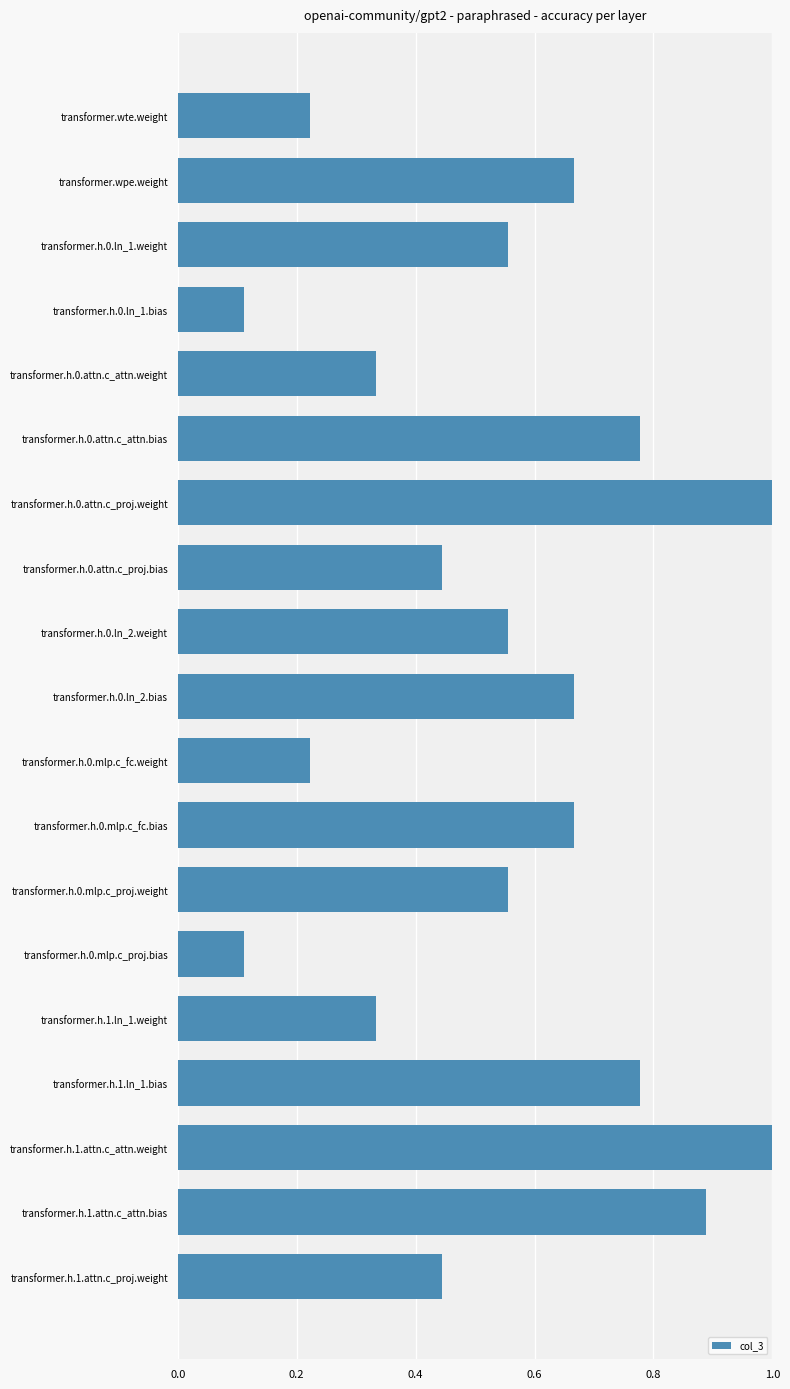

What is the greatest value displayed?

1.0